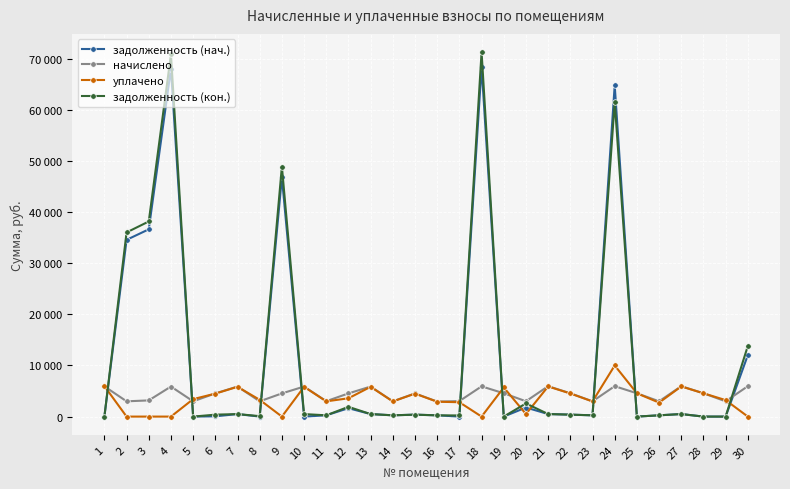

What is the total value across all series at 20?

7842.3